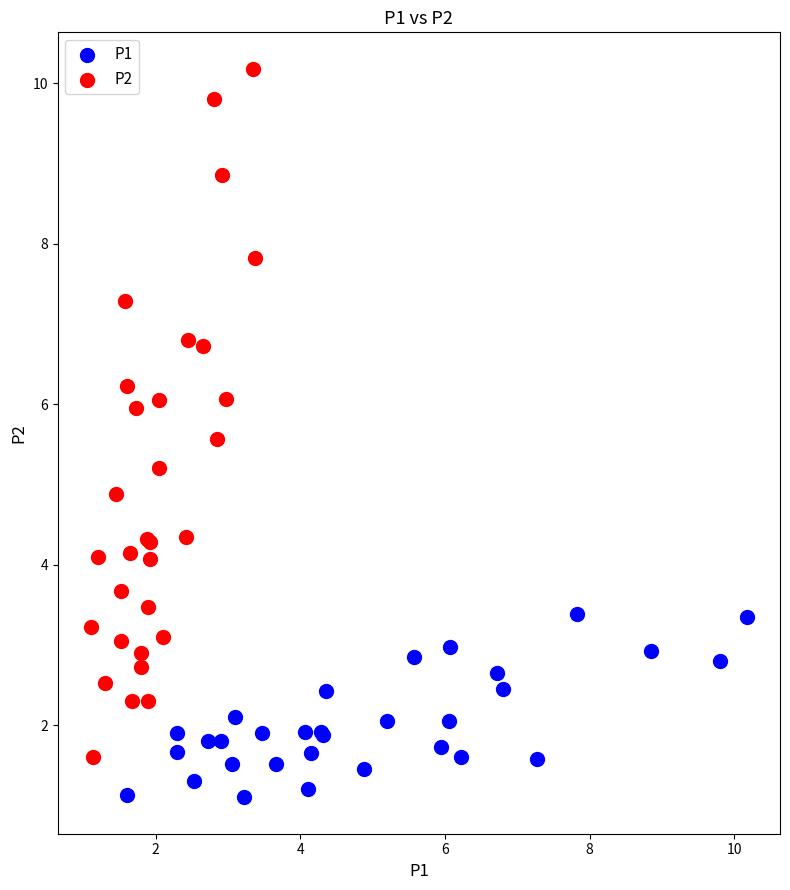

Which series reaches the maximum Y coordinate?

P2